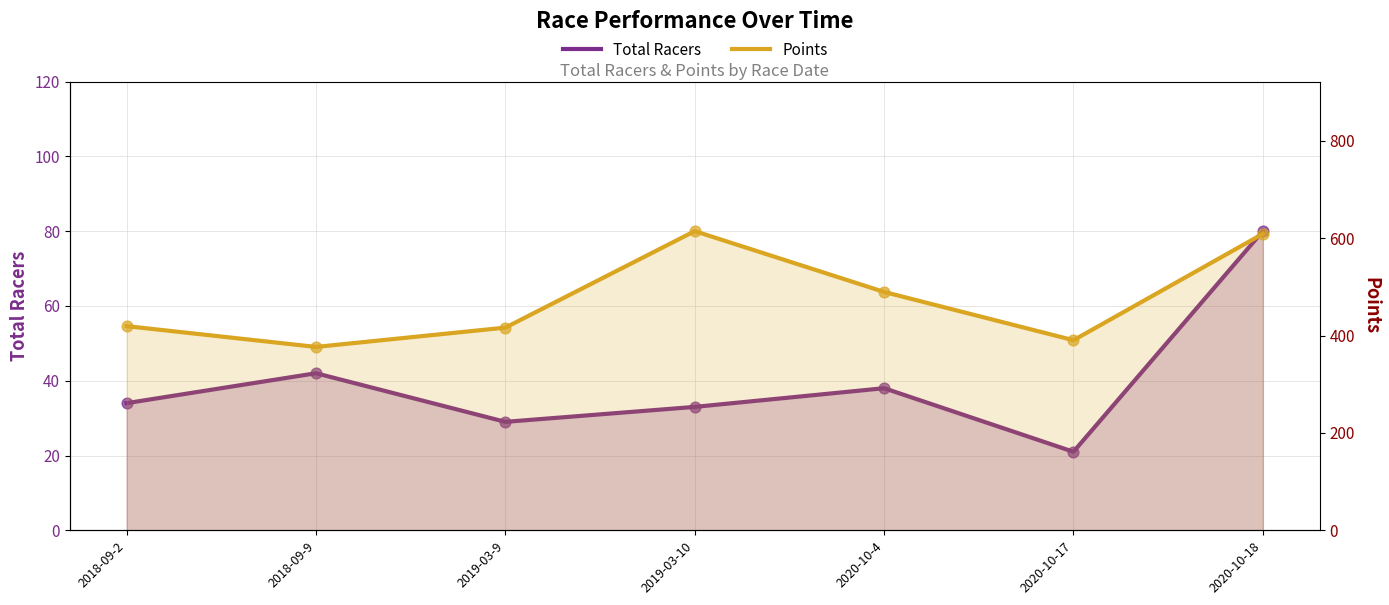

At which category is the sum across all series the highest?

2020-10-18